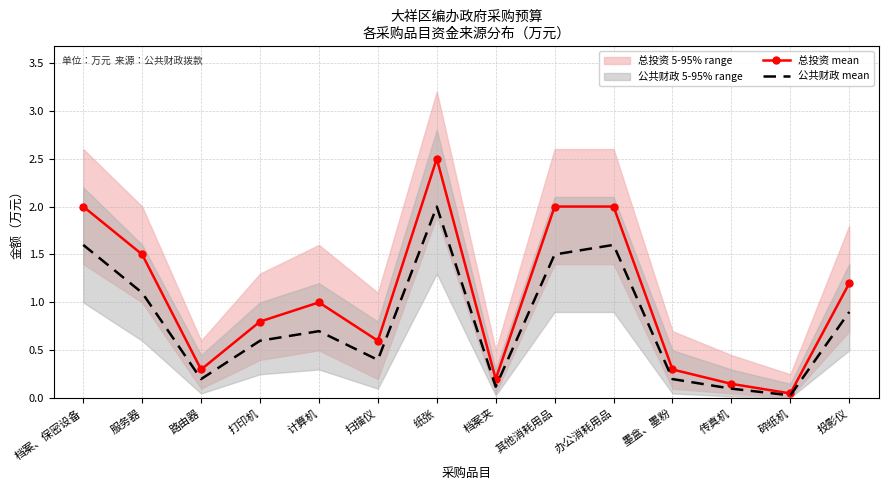

Is this an area chart (filled region under the line)?

No